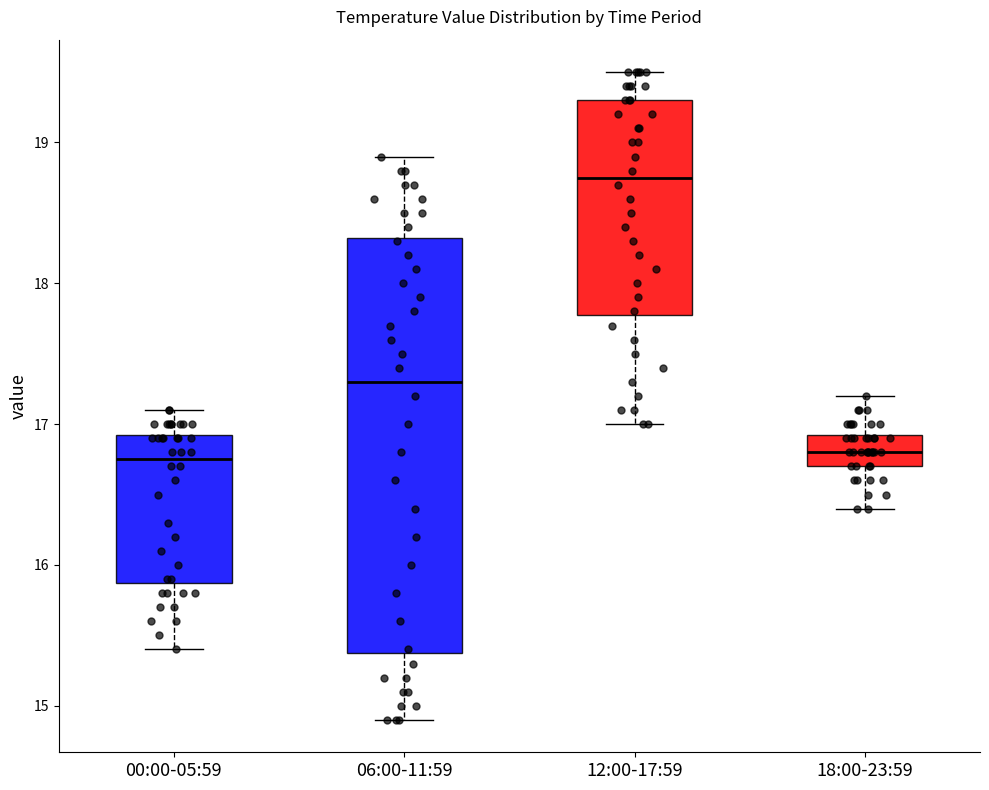

Where does the lower whisker of the box for 06:00-11:59 end on the y-axis? The values are not printed on the chart, so give them approximately, as read against the axis.

14.9